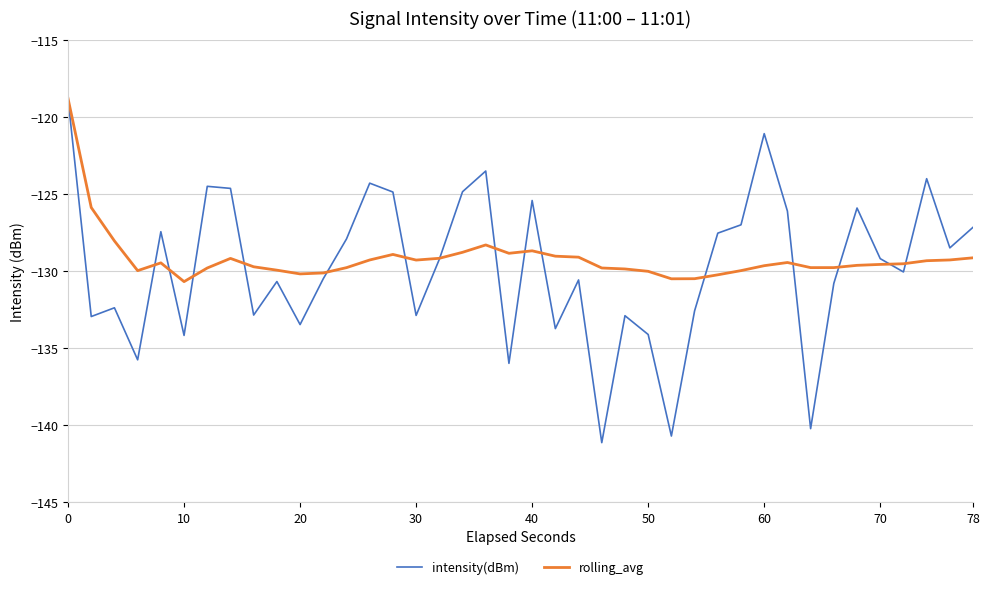

Which series has the widest spread of values?

intensity(dBm)